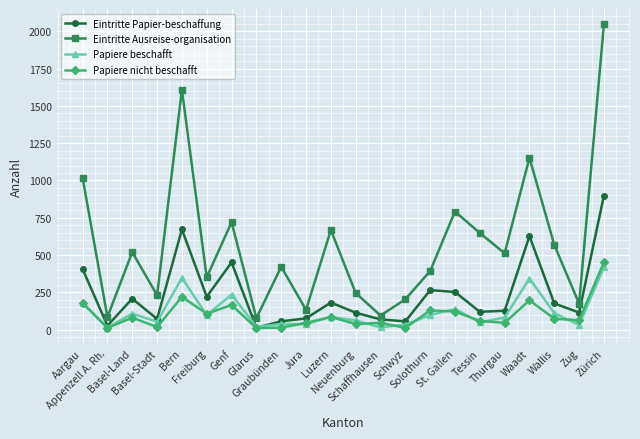

True or false: Papiere beschafft has more than 1 interior local peaks.

True